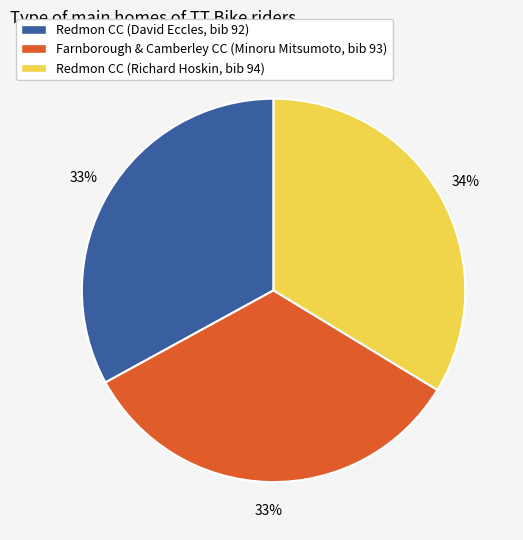

To the nearest percent, what is the combined percentage of Redmon CC (Richard Hoskin, bib 94) and Redmon CC (David Eccles, bib 92)?

67%